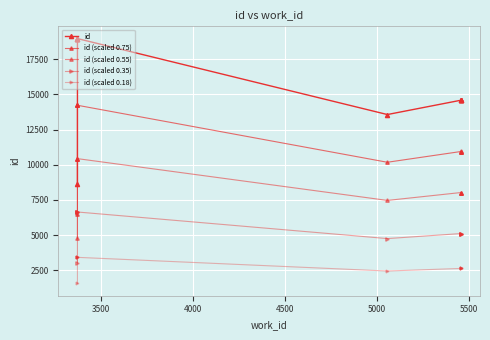

What is the value of the id (scaled 0.55) point at the 7th from the left?

8019.6